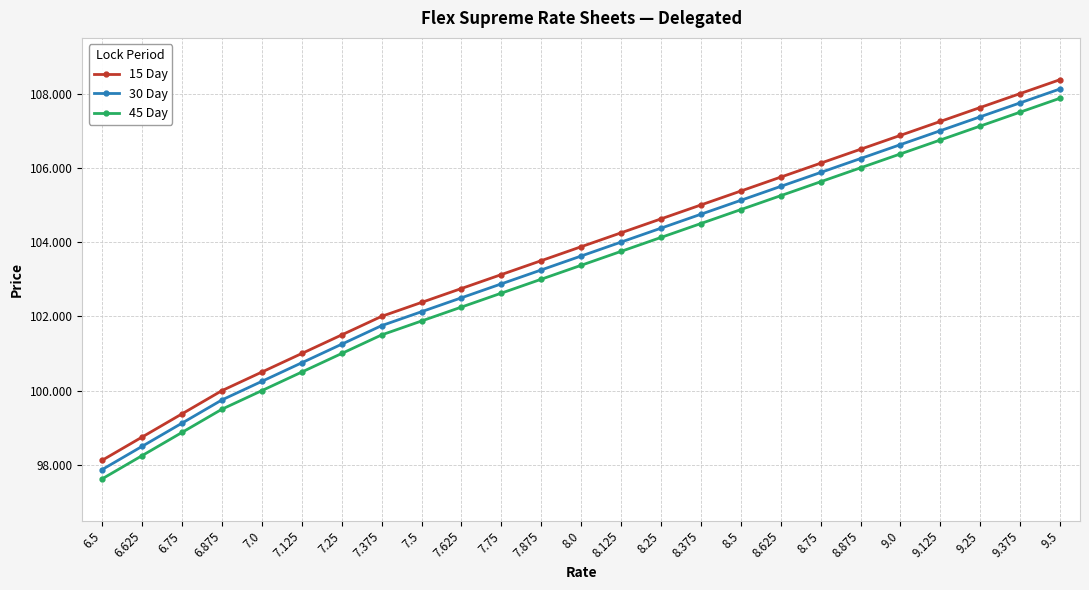

Rank the categories by 30 Day value from lowest to highest.

6.5, 6.625, 6.75, 6.875, 7.0, 7.125, 7.25, 7.375, 7.5, 7.625, 7.75, 7.875, 8.0, 8.125, 8.25, 8.375, 8.5, 8.625, 8.75, 8.875, 9.0, 9.125, 9.25, 9.375, 9.5